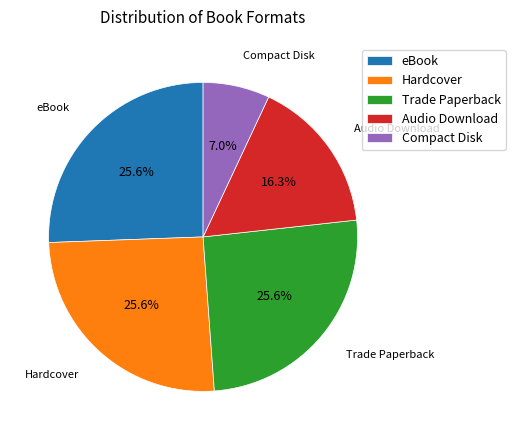

How many segments does this pie chart have?

5